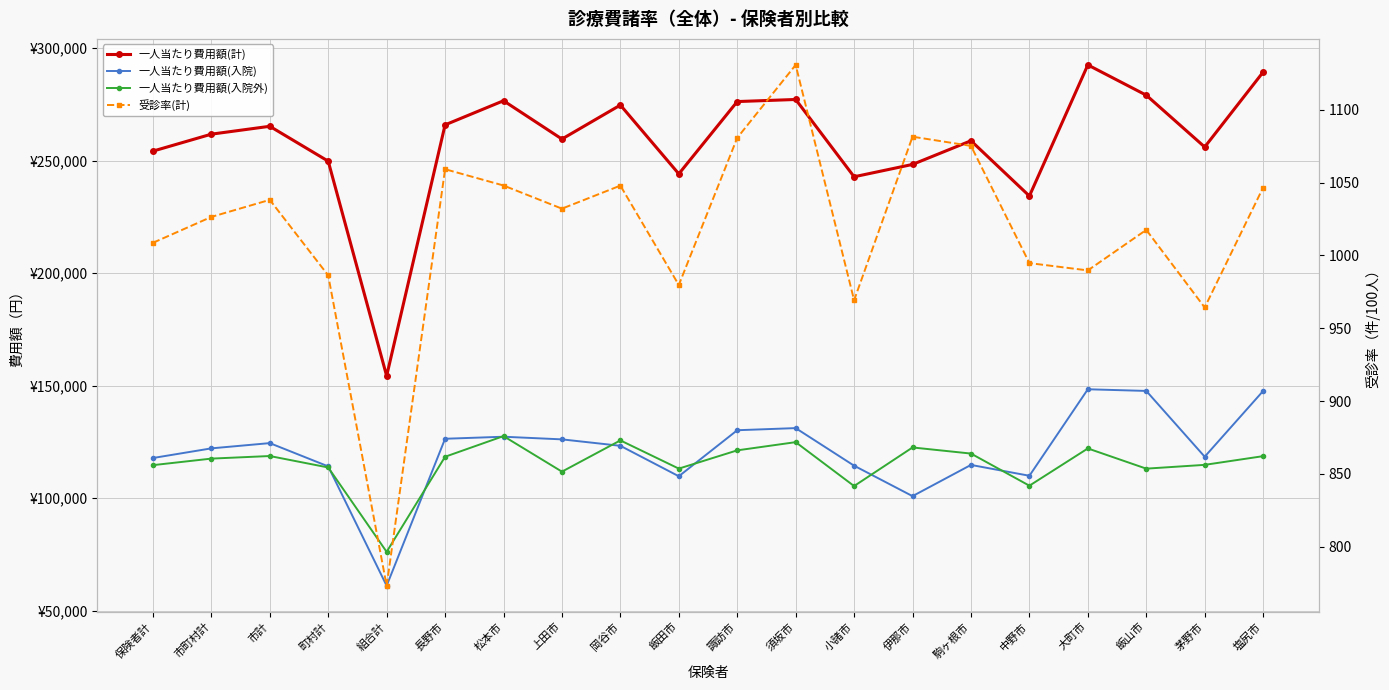

True or false: 一人当たり費用額(計) and 一人当たり費用額(入院外) intersect in this chart.

False